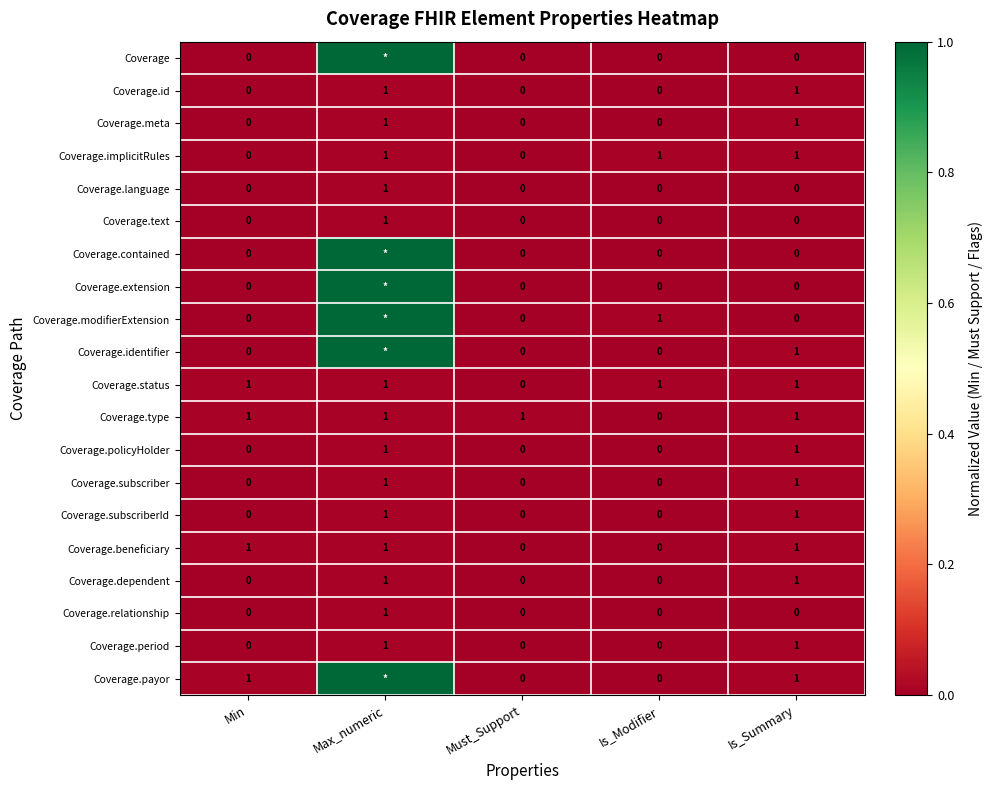

What is the spread (max minus min) of values at Is_Summary?

1.0